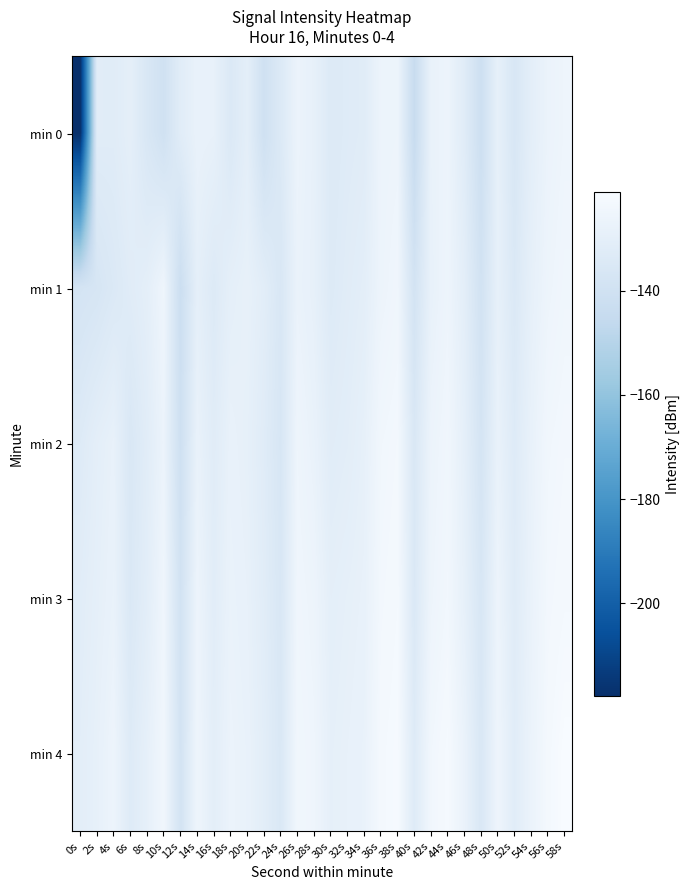

Reading right to left, what are all the values shown in this chart?

min 0: 58s=-125.4	56s=-126.9	54s=-130.4	52s=-136.1	50s=-129.1	48s=-141.5	46s=-132.1	44s=-126.4	42s=-127.7	40s=-144.1	38s=-125.9	36s=-126.3	34s=-132.1	32s=-132.8	30s=-133.8	28s=-128.8	26s=-126.7	24s=-134.1	22s=-140.4	20s=-130.4	18s=-134.5	16s=-128.5	14s=-127.9	12s=-131.8	10s=-140.0	8s=-135.7	6s=-130.0	4s=-132.1	2s=-131.9	0s=-217.8
min 1: 58s=-124.6	56s=-125.9	54s=-129.2	52s=-134.6	50s=-128.9	48s=-139.2	46s=-130.6	44s=-125.9	42s=-128.2	40s=-138.5	38s=-124.8	36s=-126.1	34s=-130.6	32s=-131.9	30s=-133.5	28s=-129.0	26s=-127.3	24s=-135.7	22s=-131.2	20s=-128.5	18s=-129.8	16s=-133.7	14s=-129.8	12s=-142.3	10s=-125.4	8s=-130.2	6s=-132.1	4s=-134.5	2s=-136.9	0s=-137.9
min 2: 58s=-123.3	56s=-124.2	54s=-128.1	52s=-133.0	50s=-127.9	48s=-137.8	46s=-129.7	44s=-124.6	42s=-126.4	40s=-135.3	38s=-123.2	36s=-124.1	34s=-129.0	32s=-130.9	30s=-131.8	28s=-127.7	26s=-125.6	24s=-136.4	22s=-132.3	20s=-129.2	18s=-128.1	16s=-132.0	14s=-127.9	12s=-140.8	10s=-126.7	8s=-131.6	6s=-135.5	4s=-128.3	2s=-130.2	0s=-133.1
min 3: 58s=-122.7	56s=-123.6	54s=-127.4	52s=-132.3	50s=-126.2	48s=-136.1	46s=-129.0	44s=-123.9	42s=-125.8	40s=-134.7	38s=-122.6	36s=-123.4	34s=-128.3	32s=-129.2	30s=-130.1	28s=-126.0	26s=-124.9	24s=-135.8	22s=-131.7	20s=-128.6	18s=-127.4	16s=-131.3	14s=-126.2	12s=-139.1	10s=-125.0	8s=-130.9	6s=-134.8	4s=-127.7	2s=-129.6	0s=-131.4
min 4: 58s=-121.0	56s=-122.9	54s=-126.8	52s=-131.7	50s=-125.6	48s=-135.4	46s=-127.3	44s=-122.2	42s=-124.1	40s=-133.0	38s=-121.9	36s=-122.8	34s=-127.7	32s=-128.6	30s=-129.4	28s=-125.3	26s=-124.2	24s=-135.1	22s=-131.0	20s=-127.9	18s=-126.8	16s=-130.7	14s=-125.6	12s=-138.4	10s=-124.3	8s=-129.2	6s=-133.1	4s=-126.0	2s=-128.9	0s=-130.8